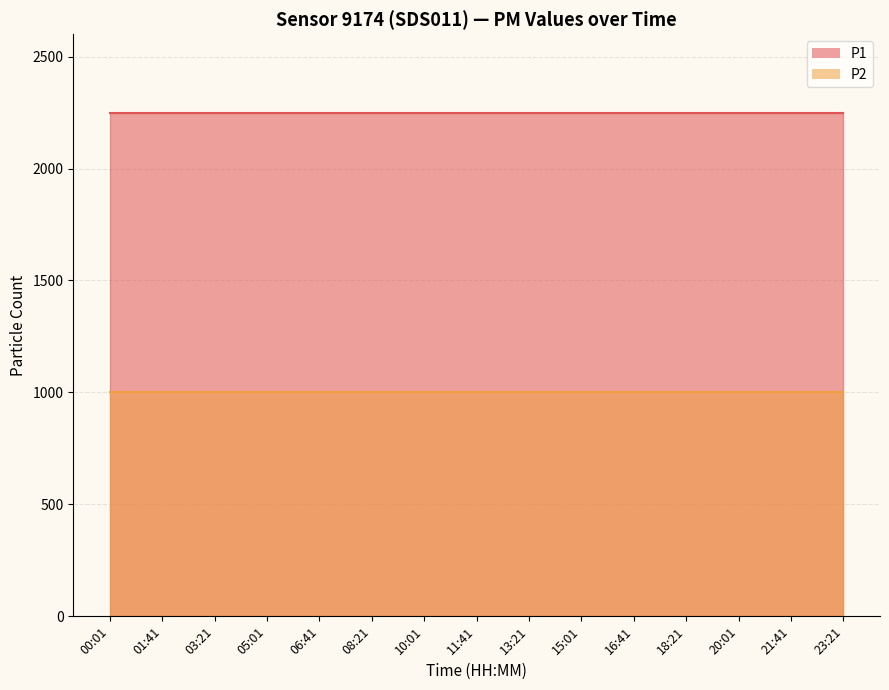

At how many categories does at least one series exceed 1826?

15